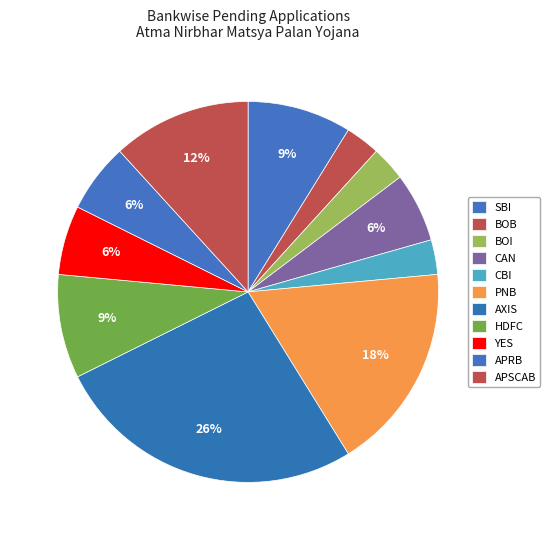

Count the number of slices in the pie.

11